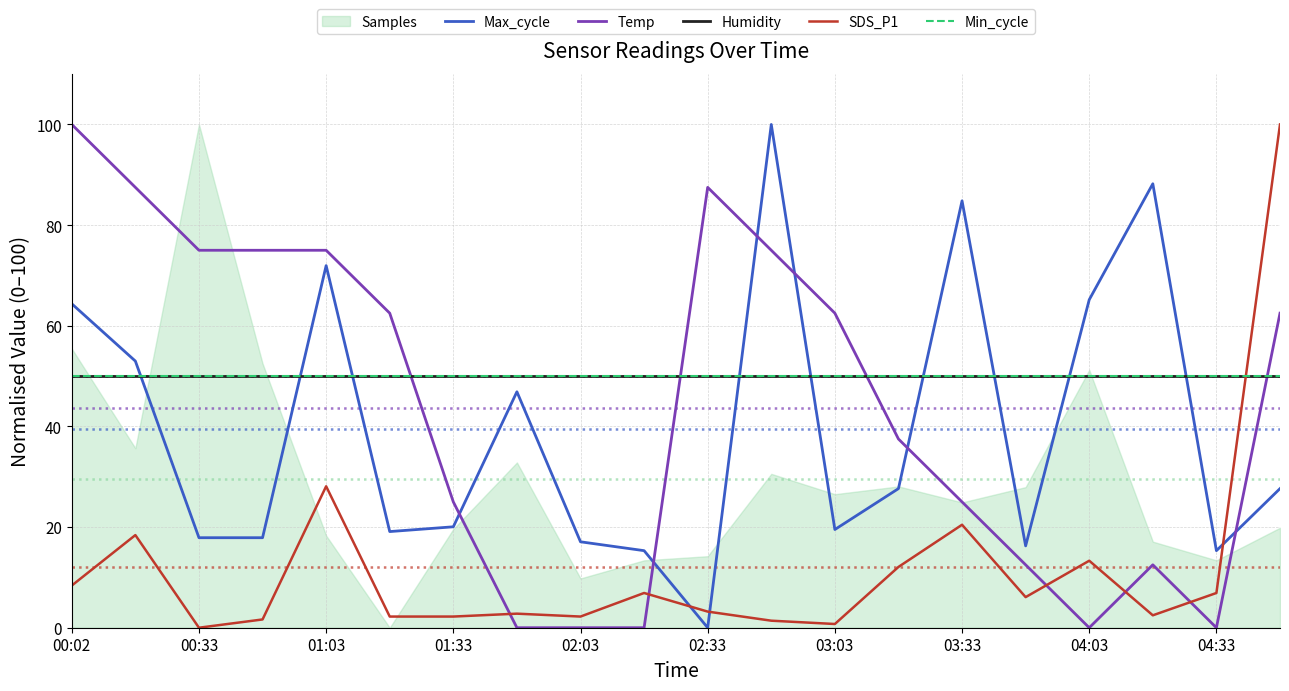

Is the value of SDS_P1 at 03:03 greater than the value of Max_cycle at 00:33?

No